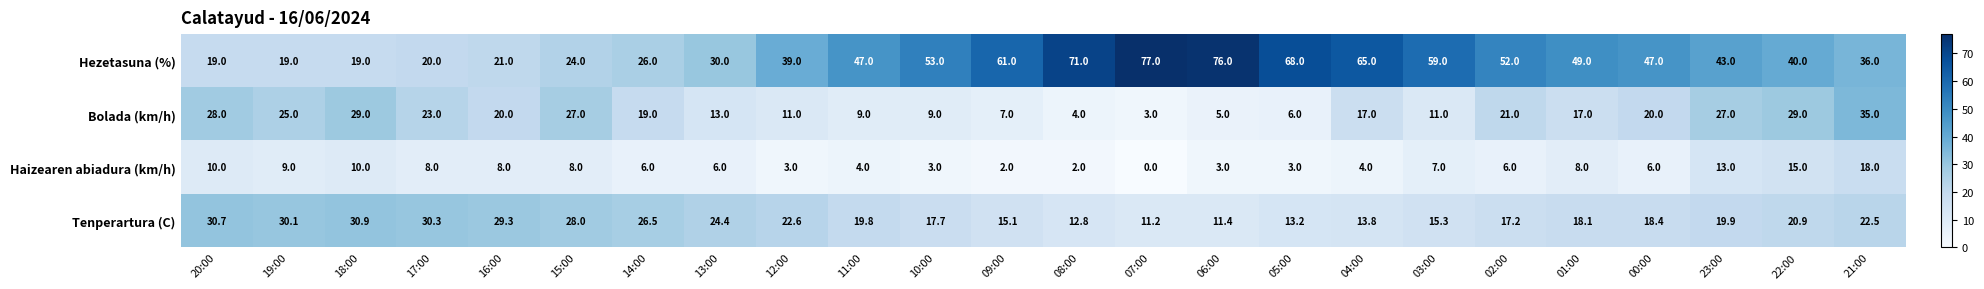

What is the difference between the maximum and minimum values in the Hezetasuna (%) series?

58.0